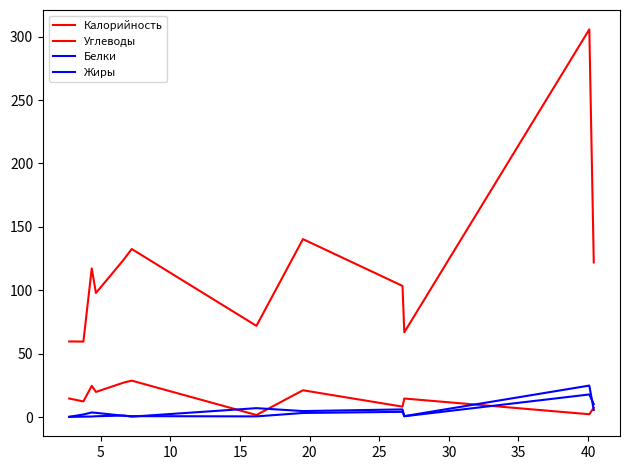

How many lines are shown in the chart?

4